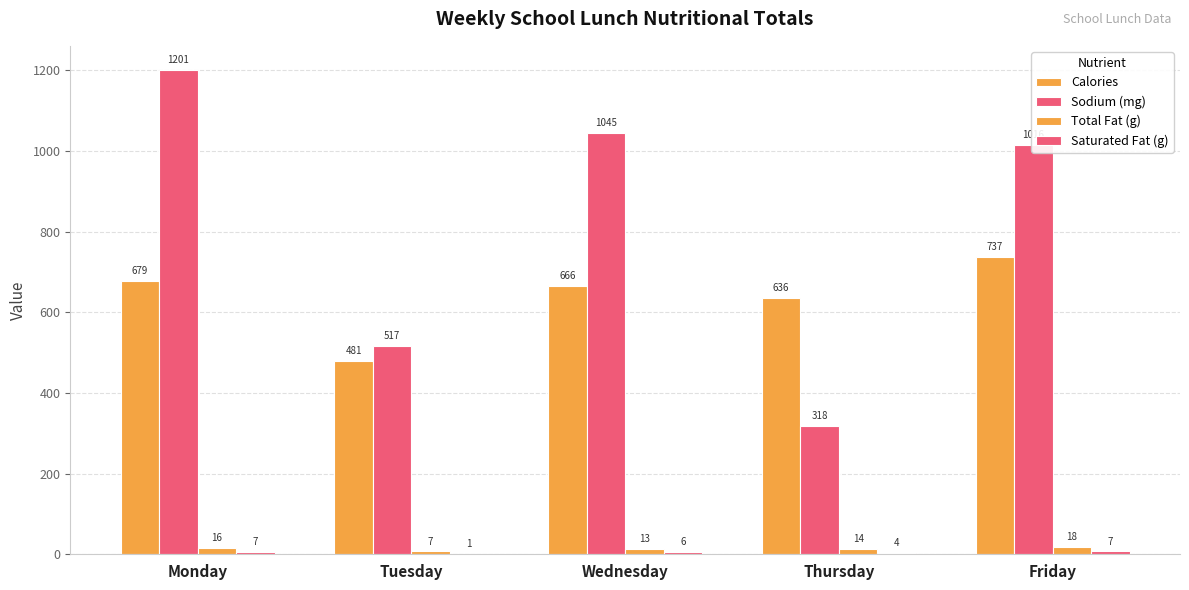

What is the sum of all Saturated Fat (g) values?

24.9